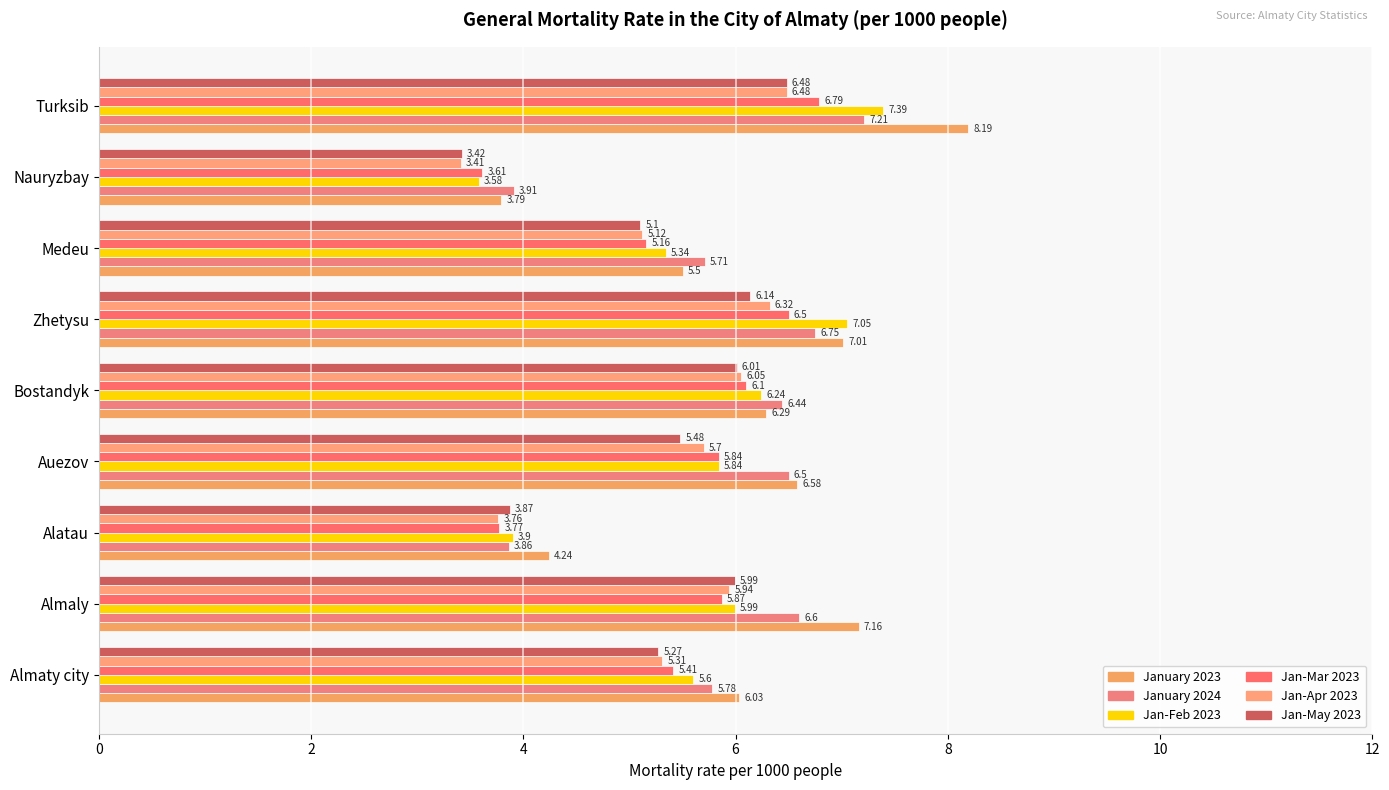

How many data points in Jan-Mar 2023 are above 5?

7